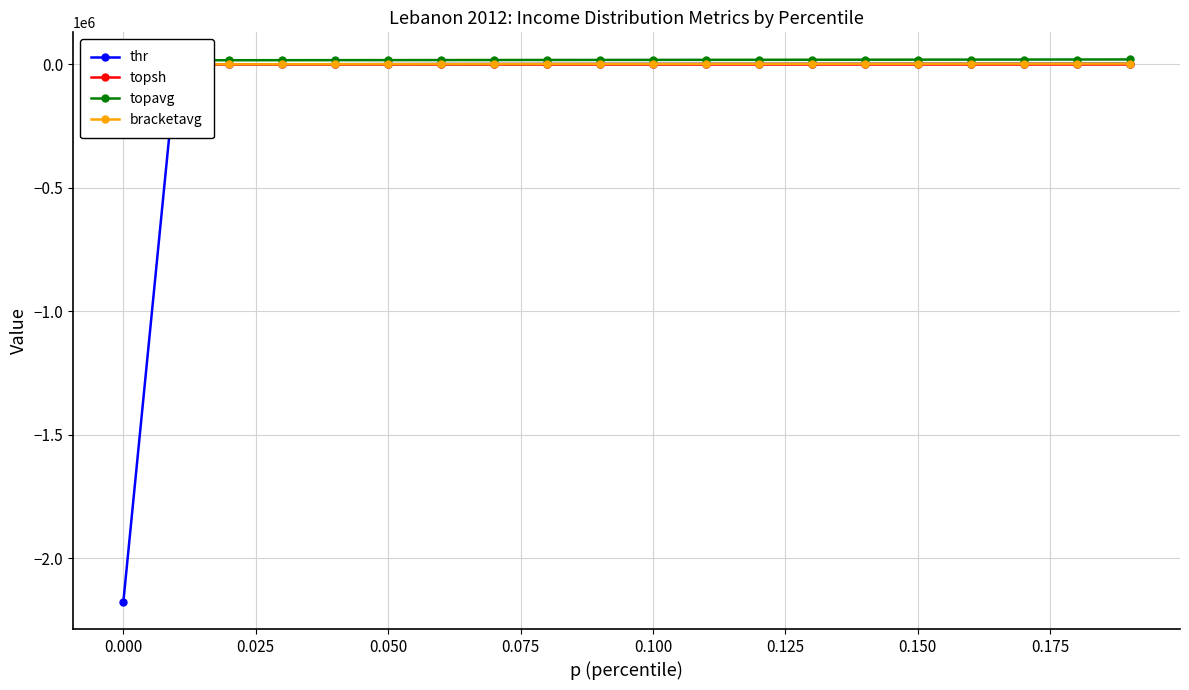

At how many categories does at least one series exceed -1532755?

20